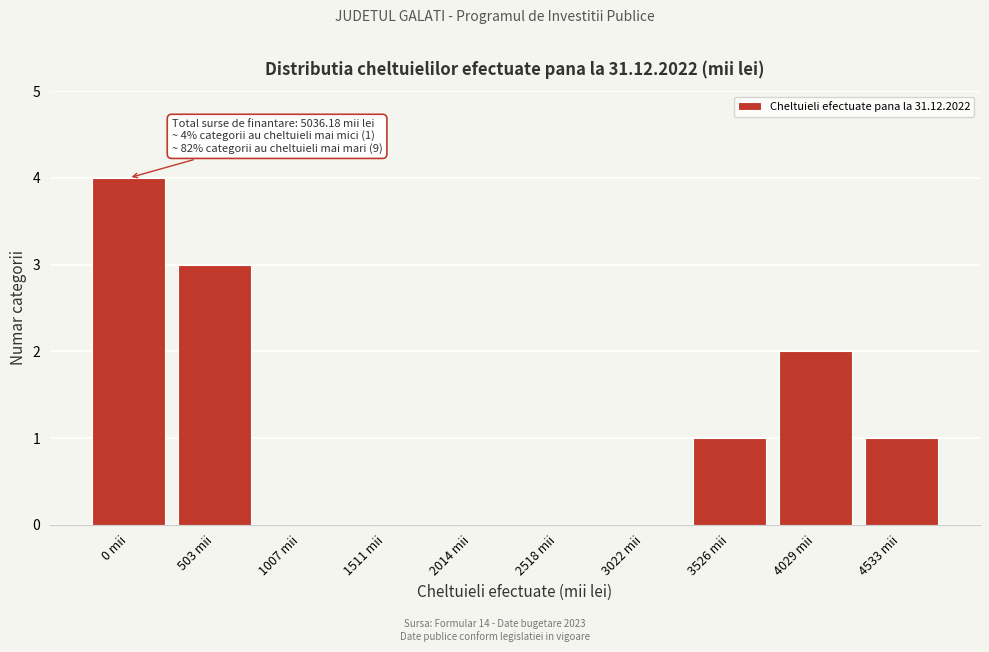

Reading left to right, transcribe all the data shown in this chart.

0 mii=4	503 mii=3	1007 mii=0	1511 mii=0	2014 mii=0	2518 mii=0	3022 mii=0	3526 mii=1	4029 mii=2	4533 mii=1